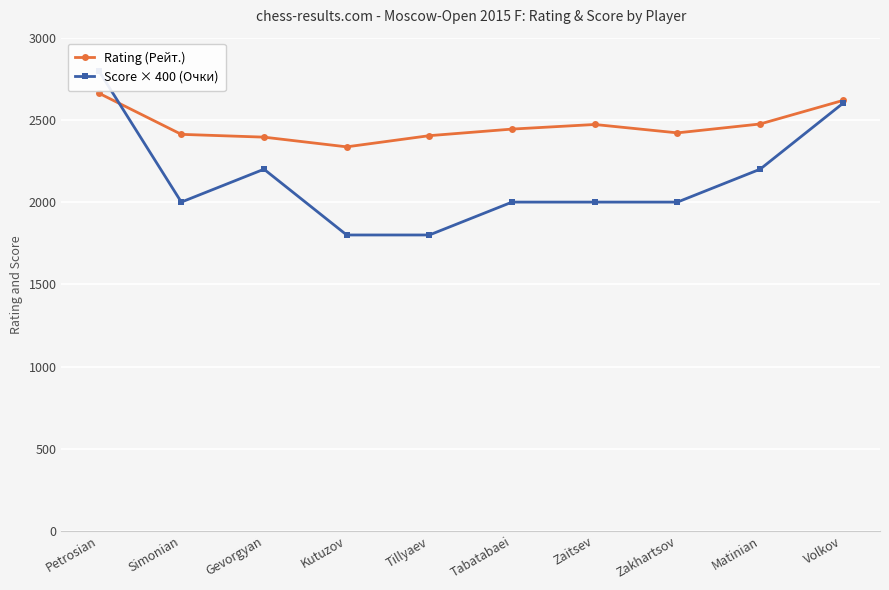

Which series has the largest total across all categories?

Rating (Рейт.)